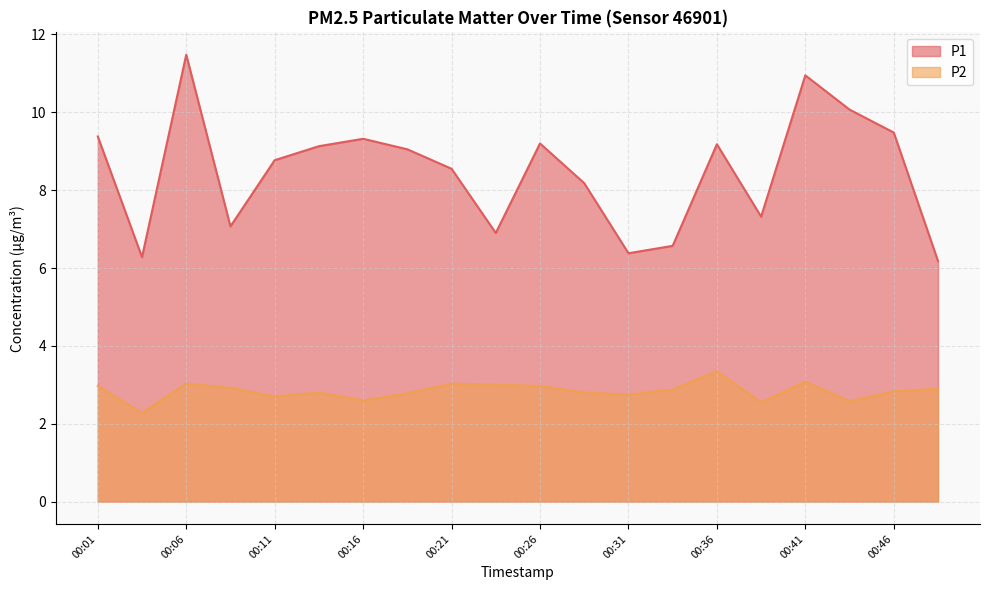

True or false: P1 and P2 cross at least once.

False